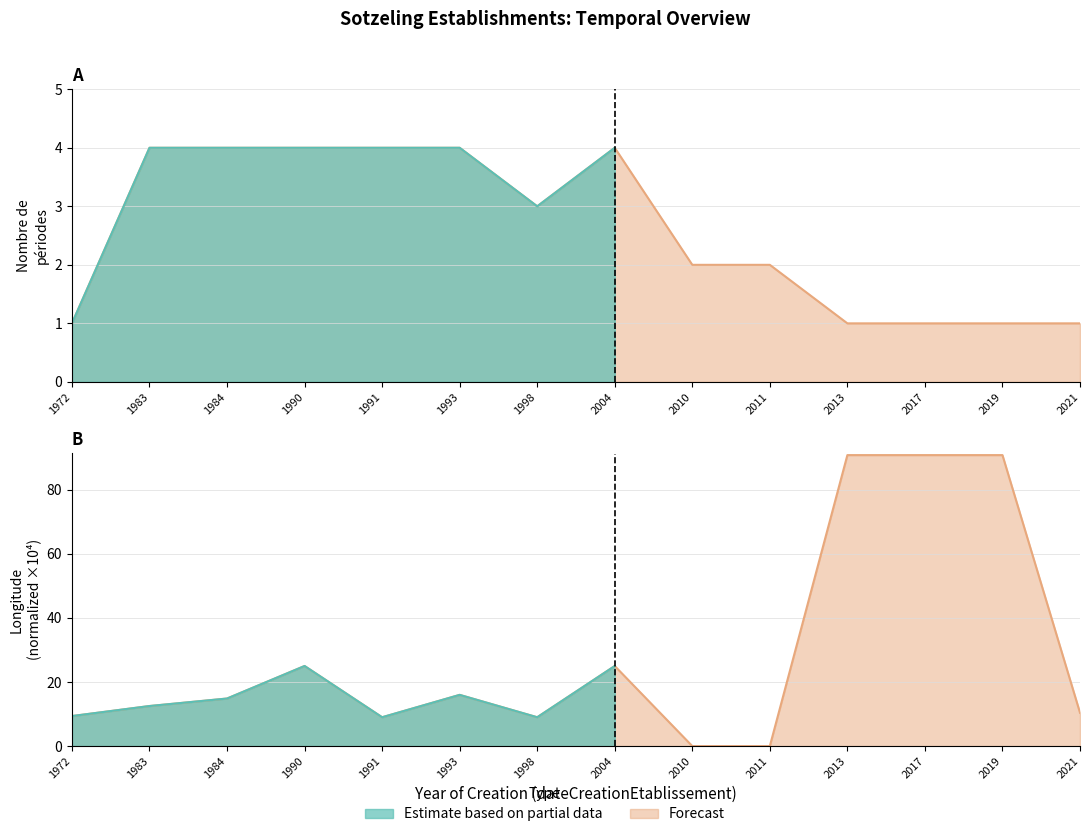

How many interior local valleys does the nombrePeriodesEtablissement series have?

1